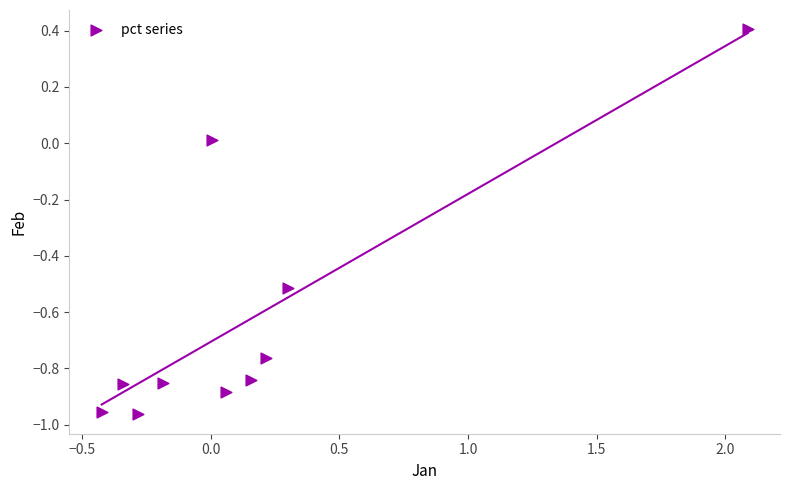

What is the range of X values (max minus min)?

2.5